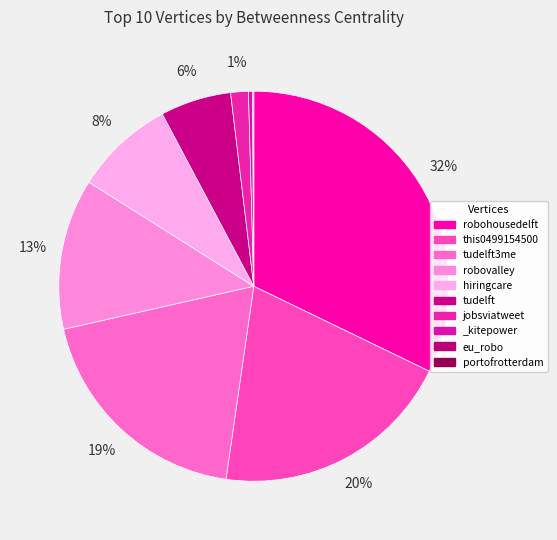

How many segments does this pie chart have?

10